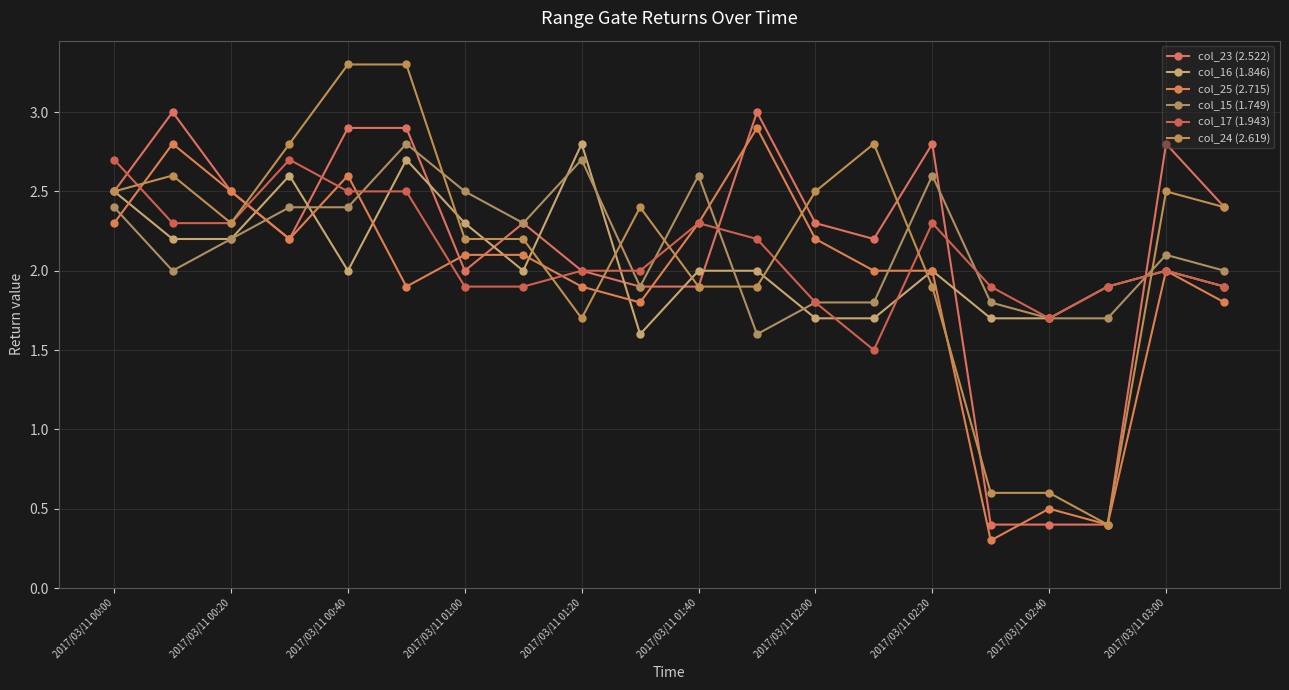

How many interior local peaks does the col_16 (1.846) series have?

5